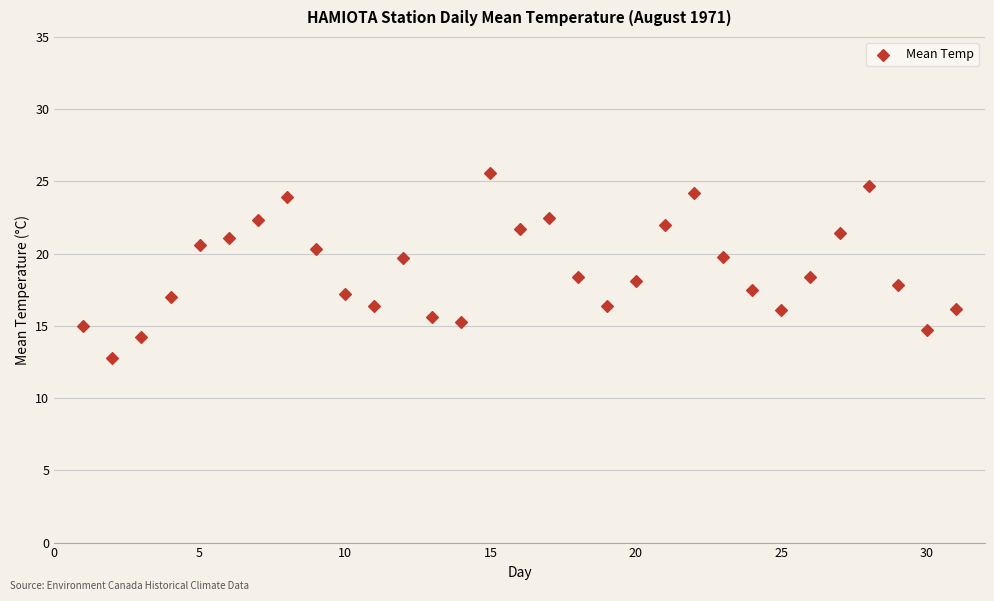

What is the range of X values (max minus min)?

30.0